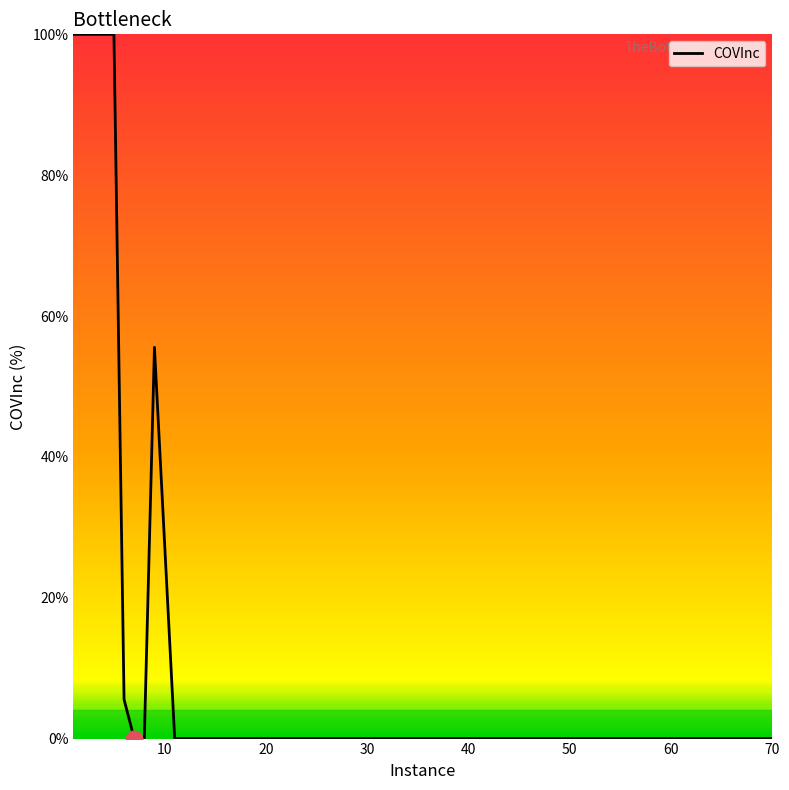

What is the difference between the maximum and minimum values?

100.0